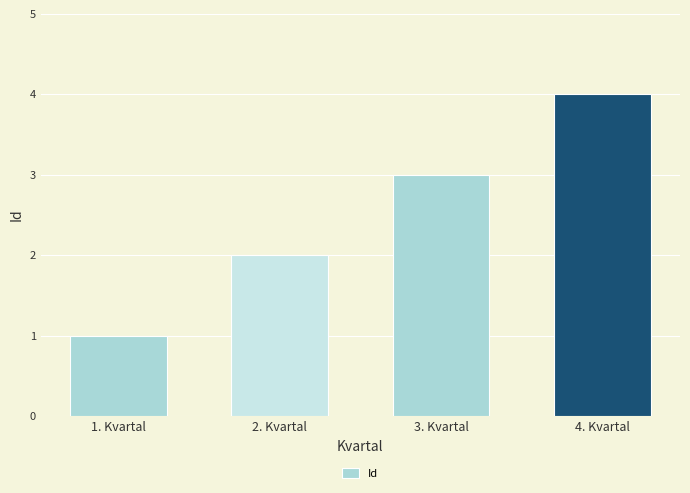

Count the values in the range 2 to 4.

3